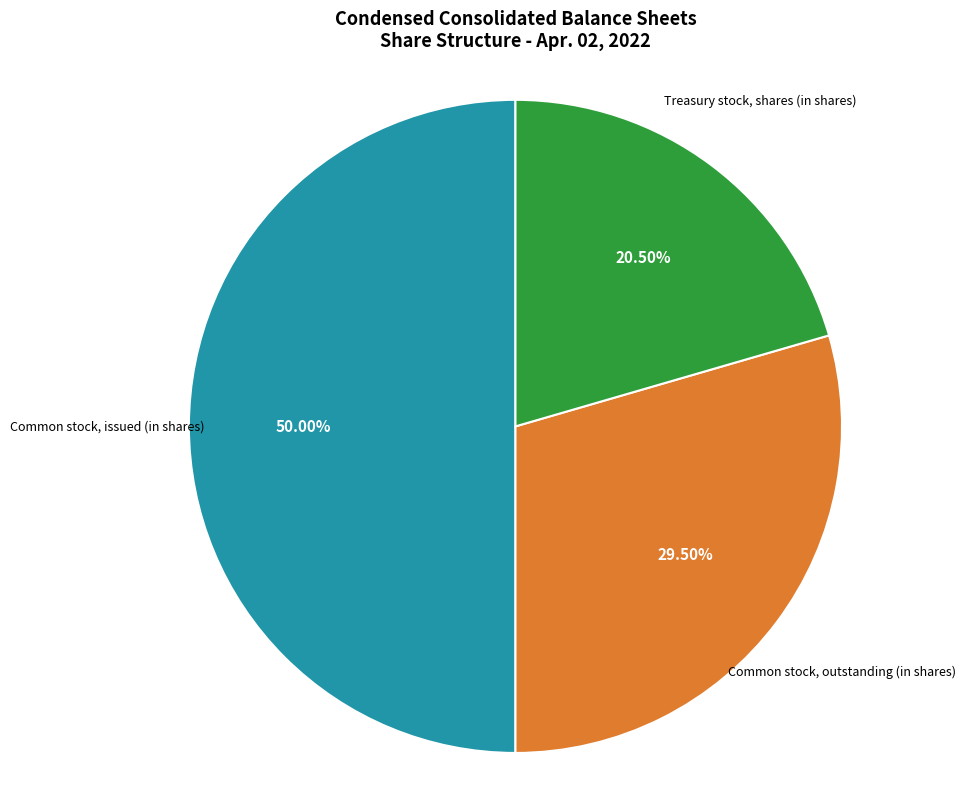

How many segments does this pie chart have?

3